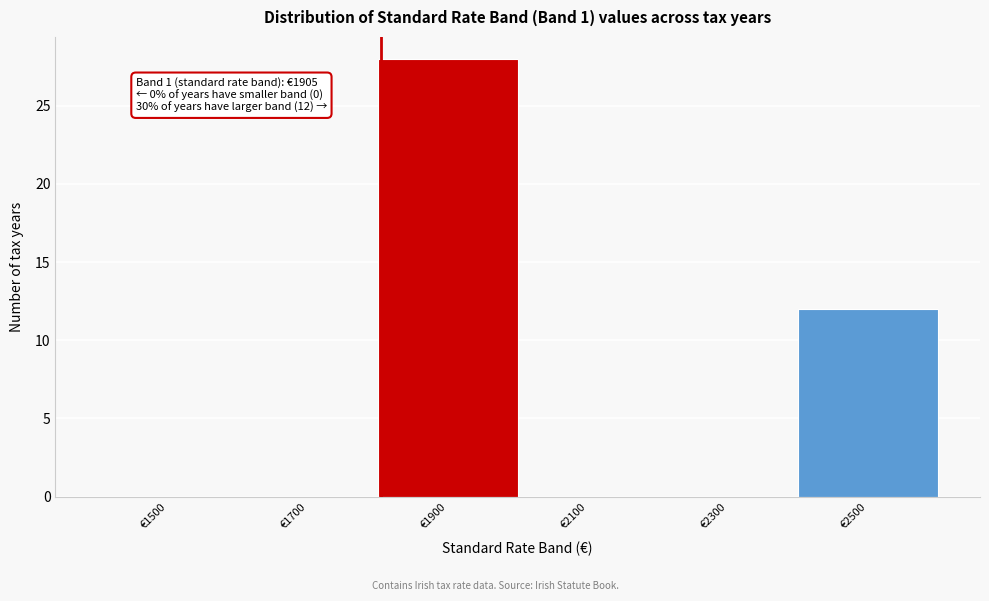

Reading right to left, transcribe all the data shown in this chart.

€2500=12	€2300=0	€2100=0	€1900=28	€1700=0	€1500=0